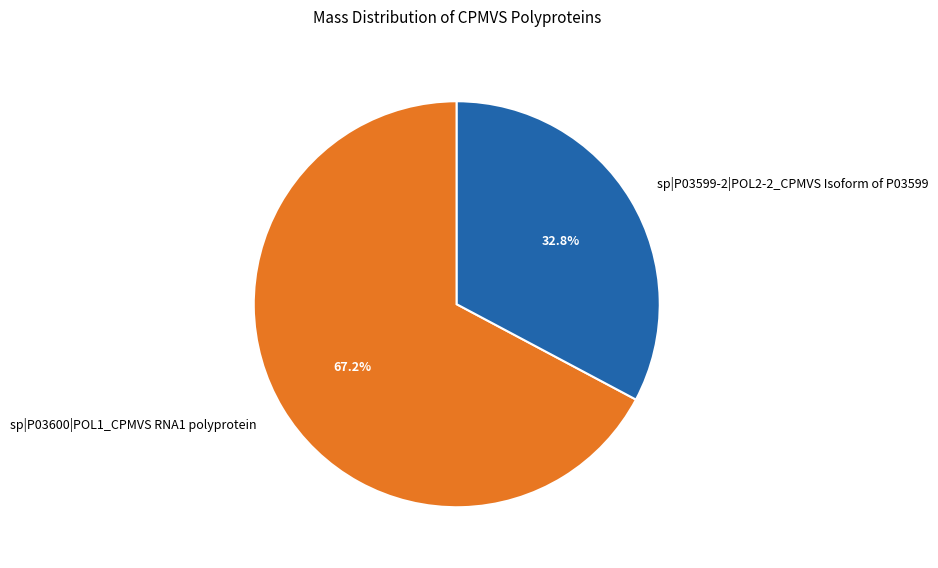

What is the ratio of the value at sp|P03599-2|POL2-2_CPMVS Isoform of P03599 to the value at sp|P03600|POL1_CPMVS RNA1 polyprotein?

0.5